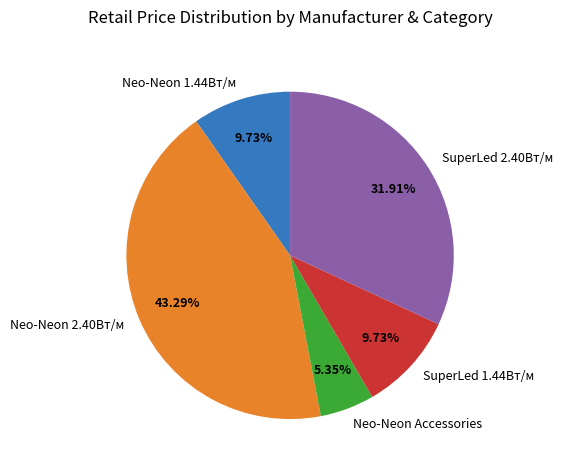

What is the smallest slice in the pie chart?

Neo-Neon Accessories